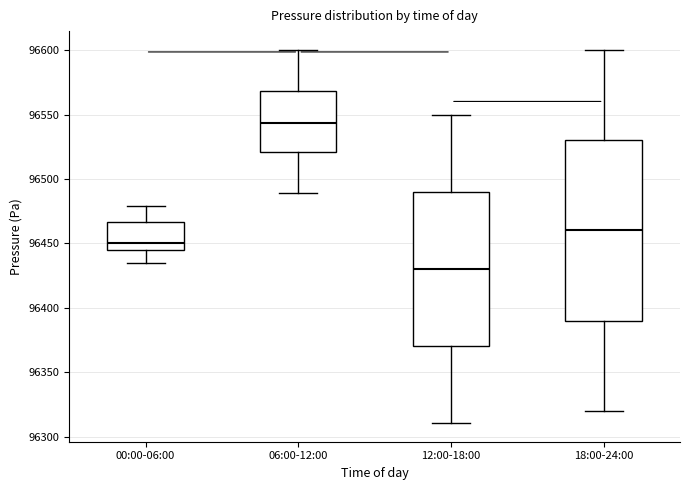

Comparing the boxes themselves (not the whiskers), which one is the tallest?

18:00-24:00